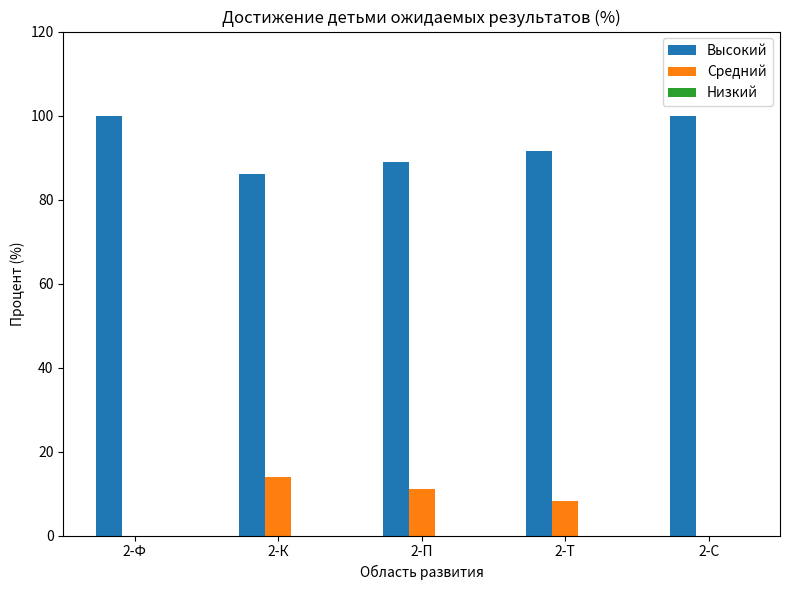

The value of Средний at 2-К is 7.8. True or false?

False